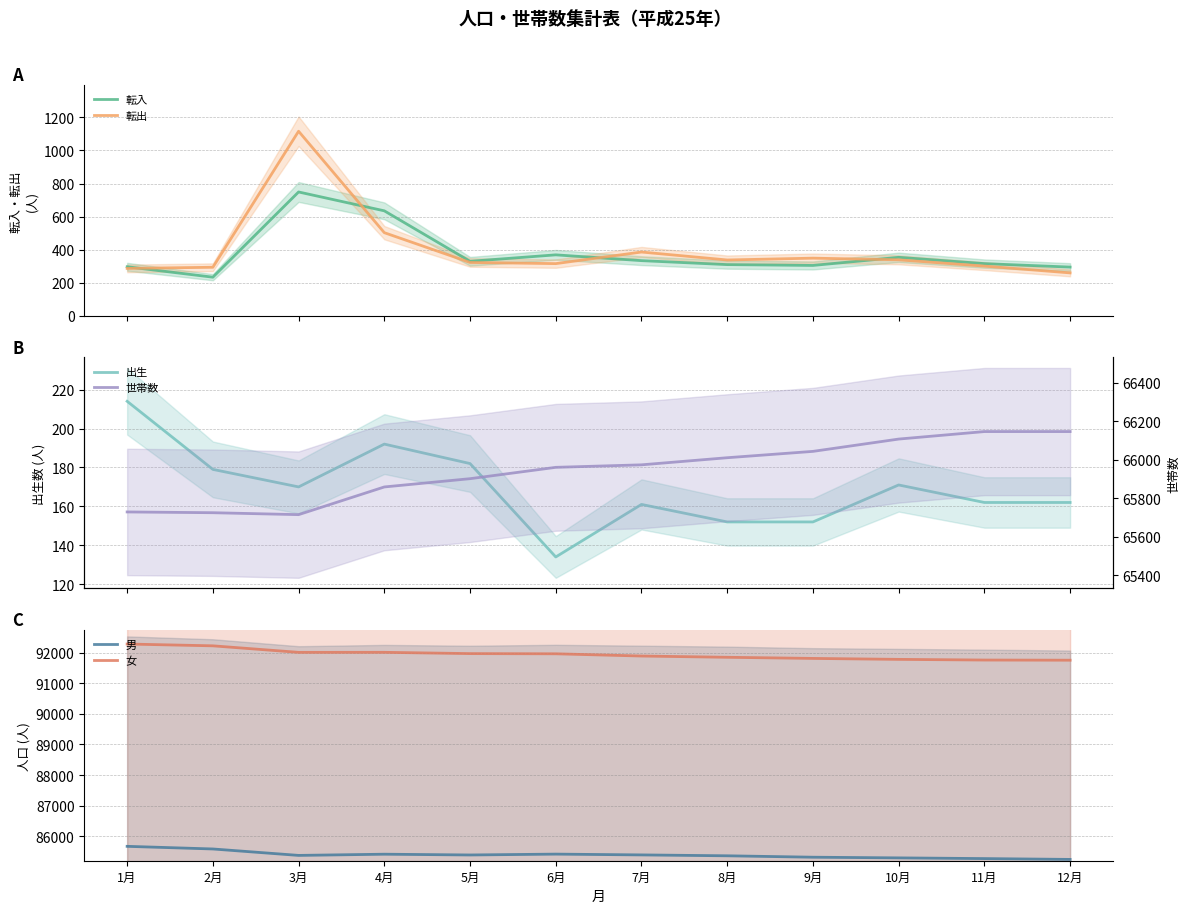

What is the sum of all 転入 values?

4528